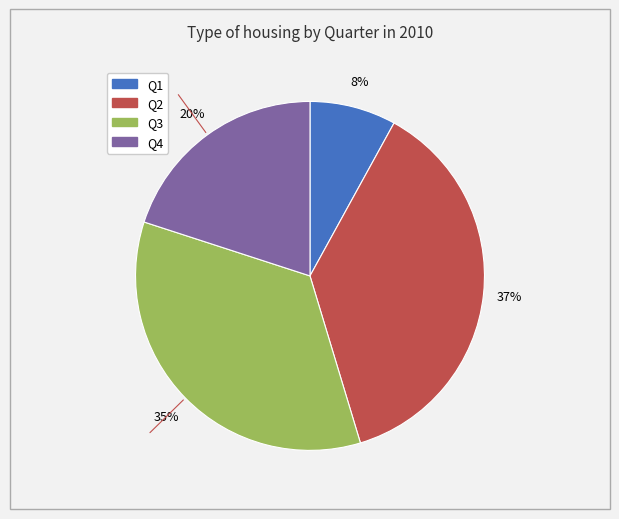

What is the ratio of the value at Q1 to the value at Q2?

0.2